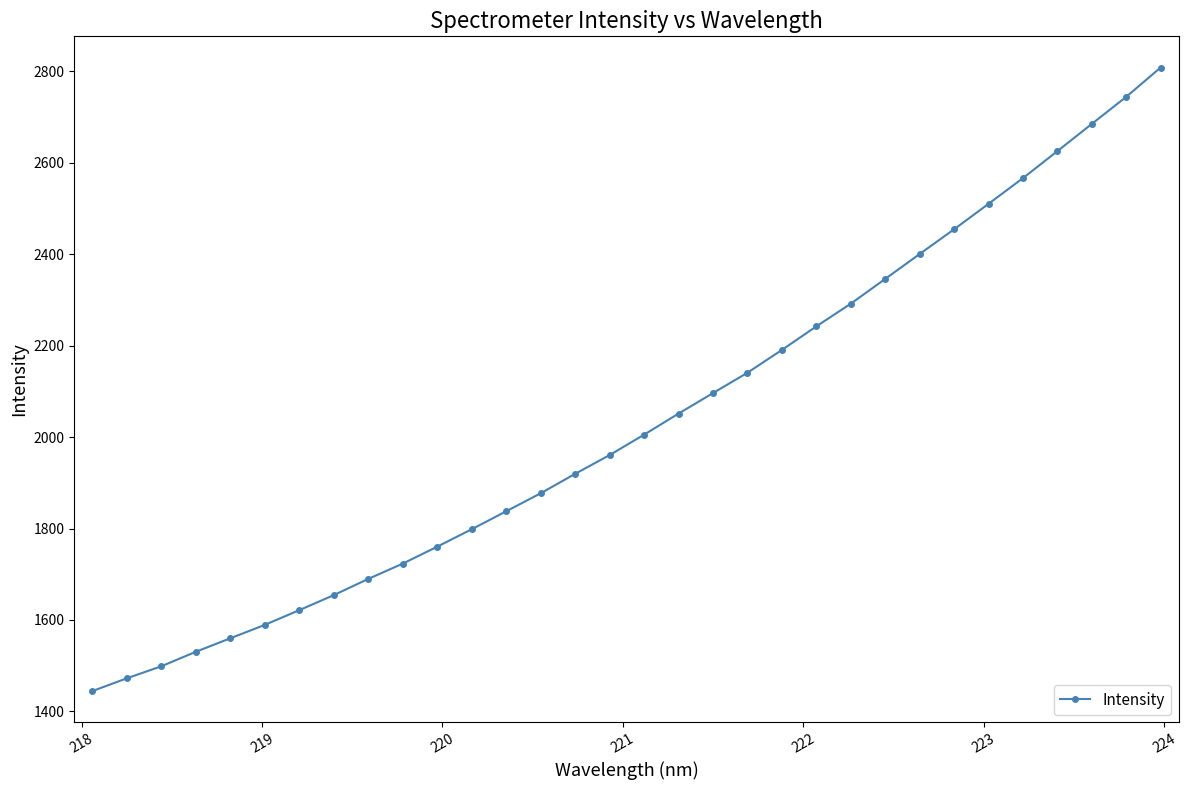

What is the value of the 16th point from the left?

1960.6